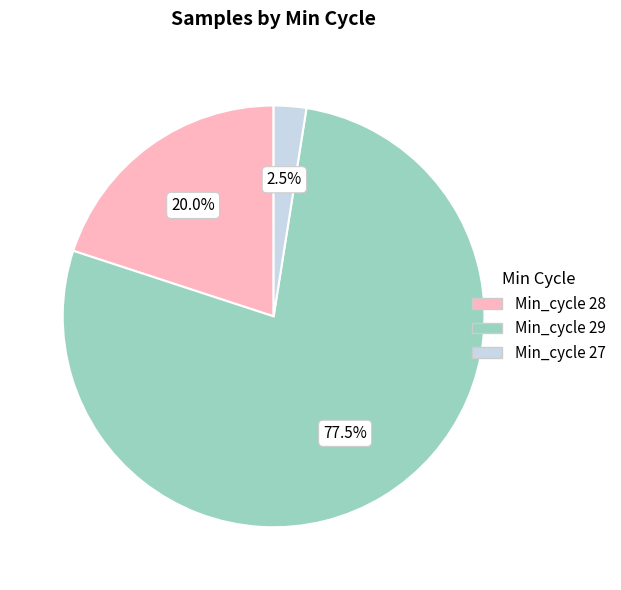

Does any single category account for the majority?

Yes